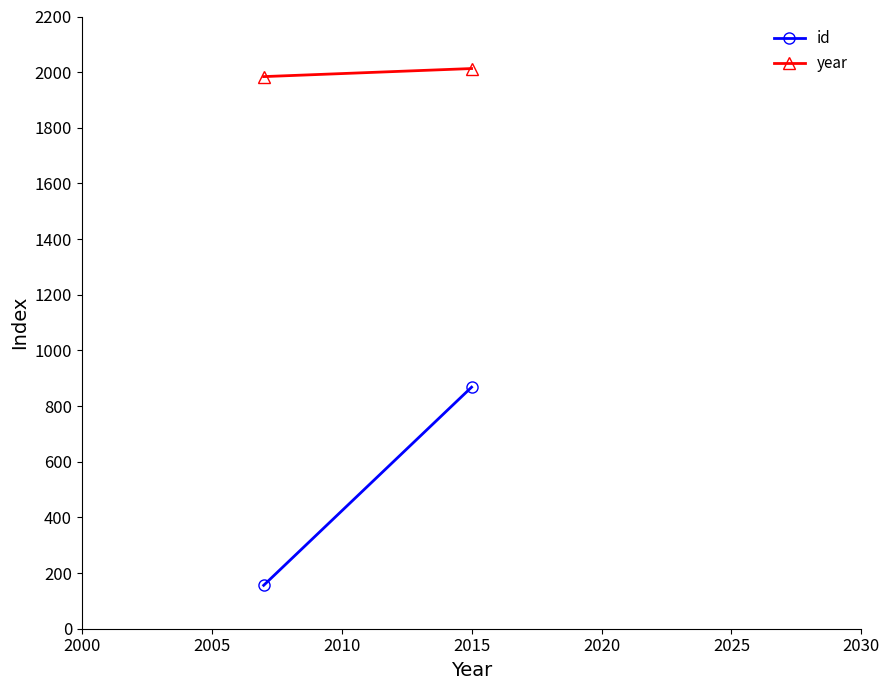

What are all the series names shown in the legend?

id, year